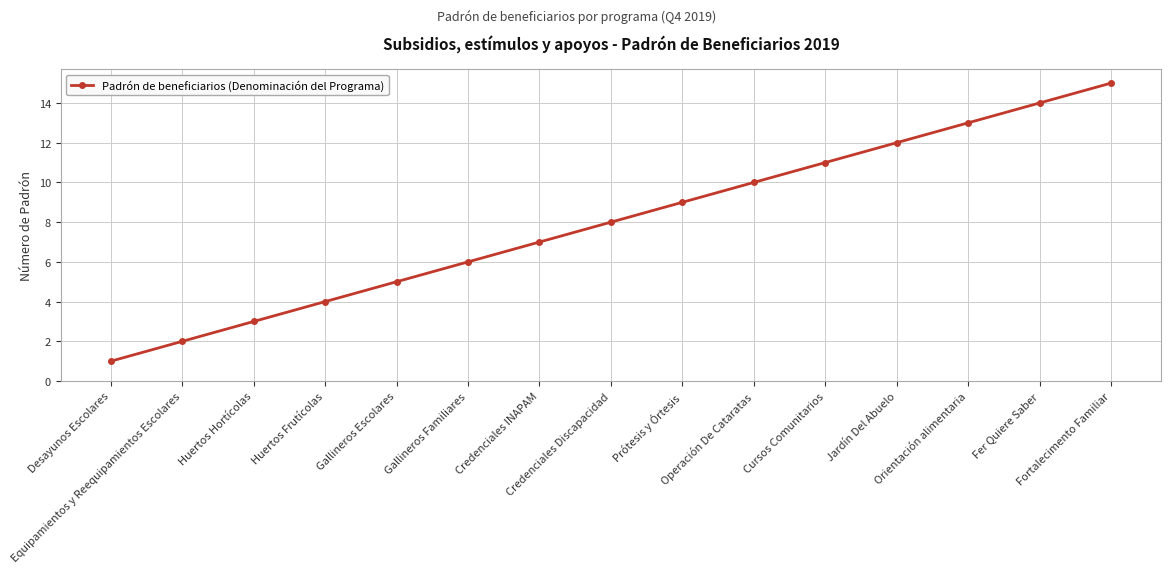

Reading right to left, list all the values displayed in this chart.

15	14	13	12	11	10	9	8	7	6	5	4	3	2	1